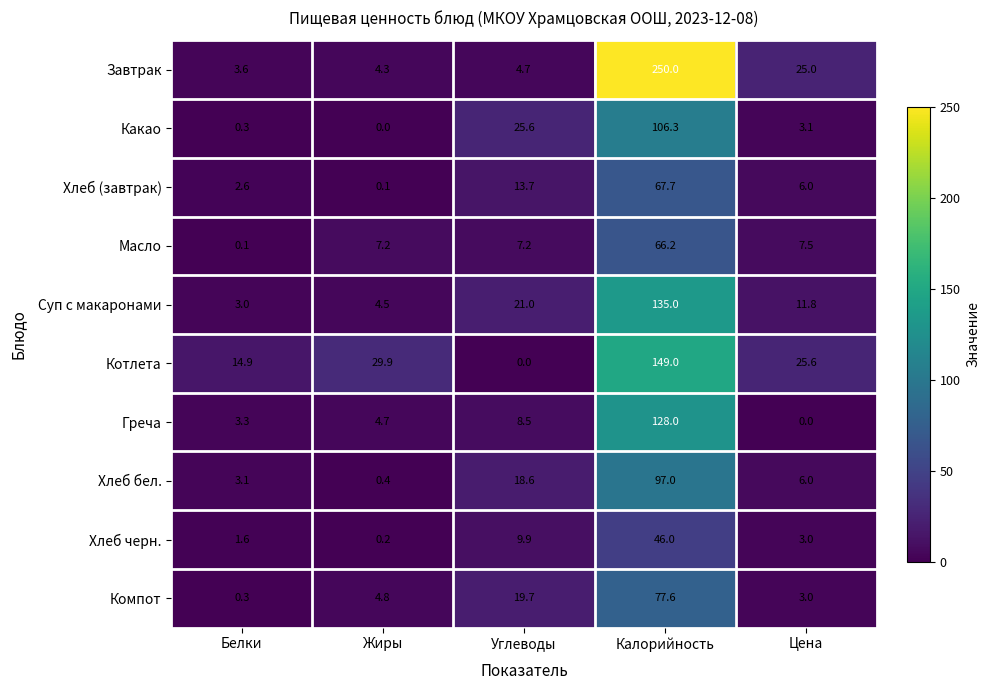

True or false: Суп с макаронами has a value of 16.4 at Цена.

False